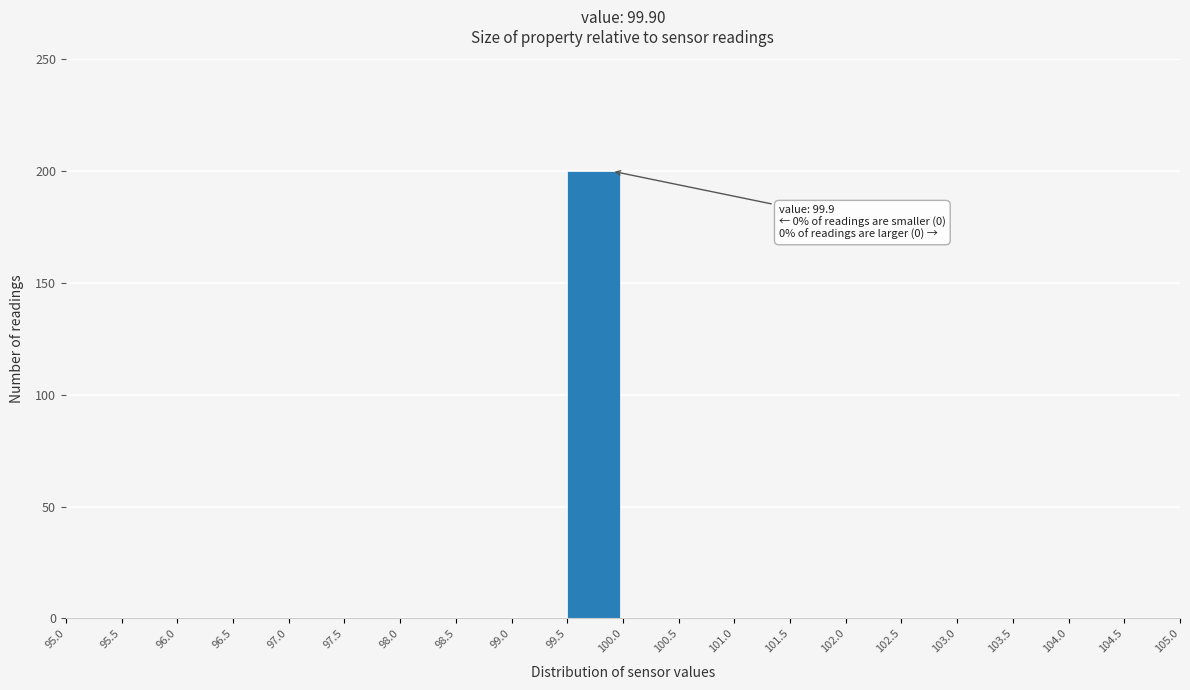

Over which range of the x-axis is the bar tallest?

99.5 to 100.0